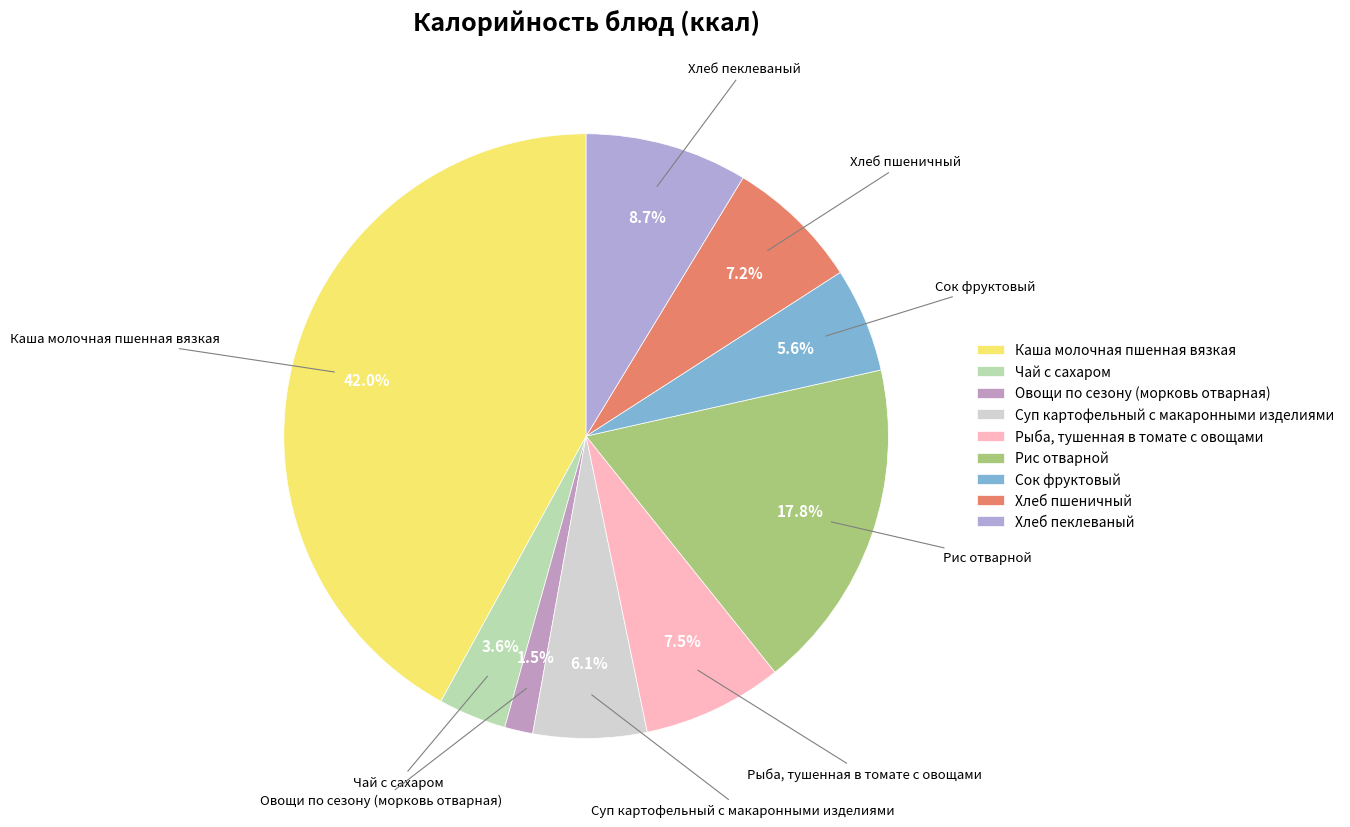

Which slice is the largest?

Каша молочная пшенная вязкая